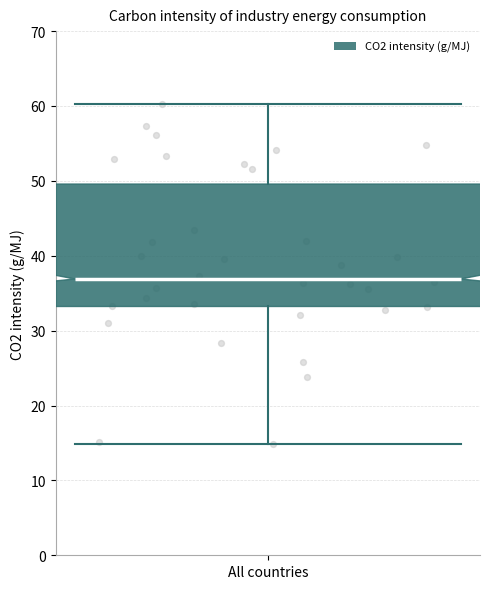

Transcribe this box plot: give where the median line is, the range the box spans, and where the two whiskers end, as read against the y-axis. The values are not printed on the chart, so give them approximately, as read against the axis.

median 37, box 33 to 50, whiskers 15 to 60